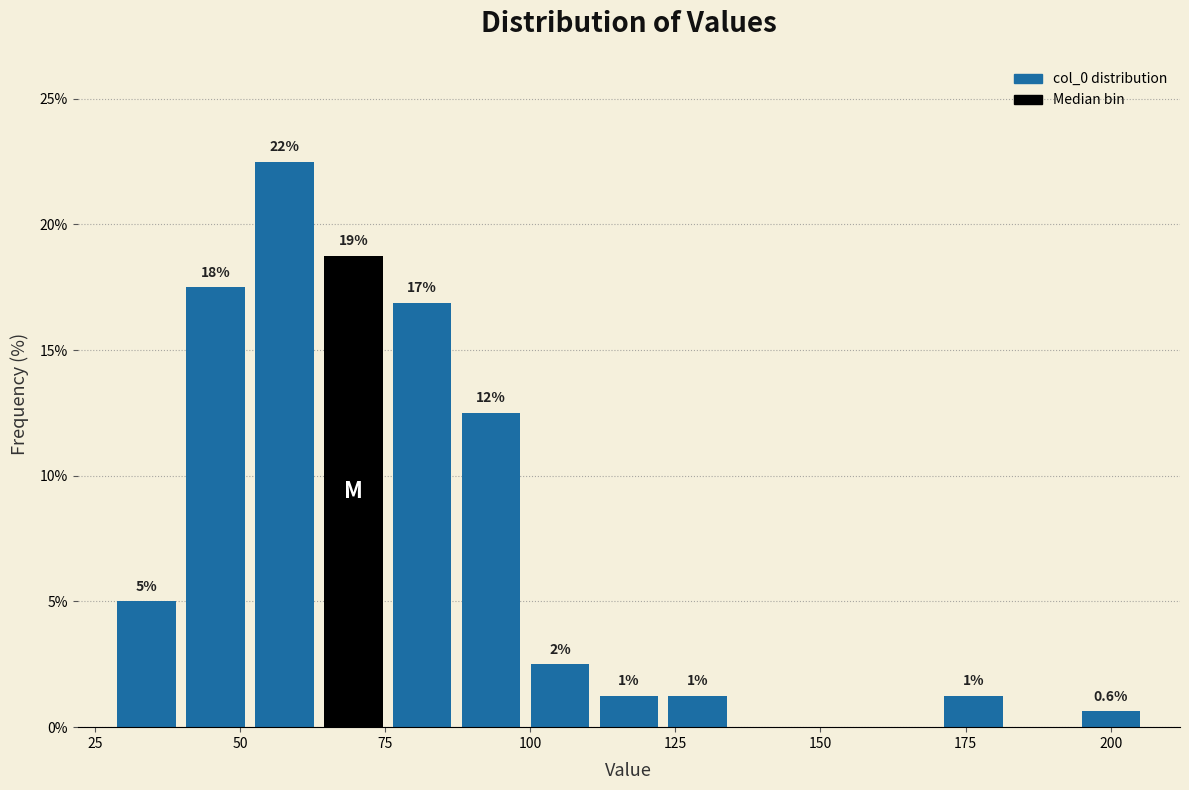

Around what value on the x-axis is the tallest bar? Give the approximate position of its centre, as read against the axis.

60